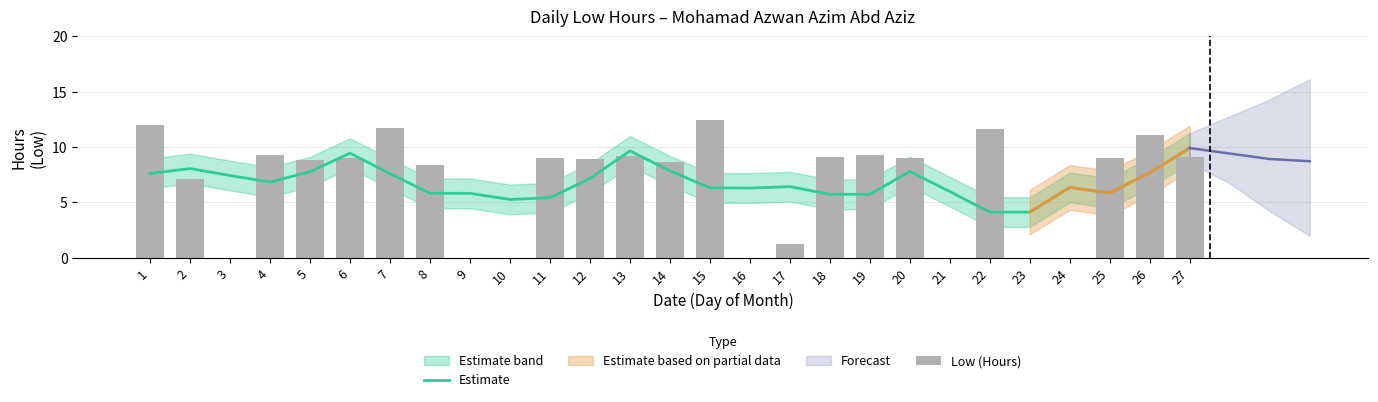

How many groups of bars are there?

27